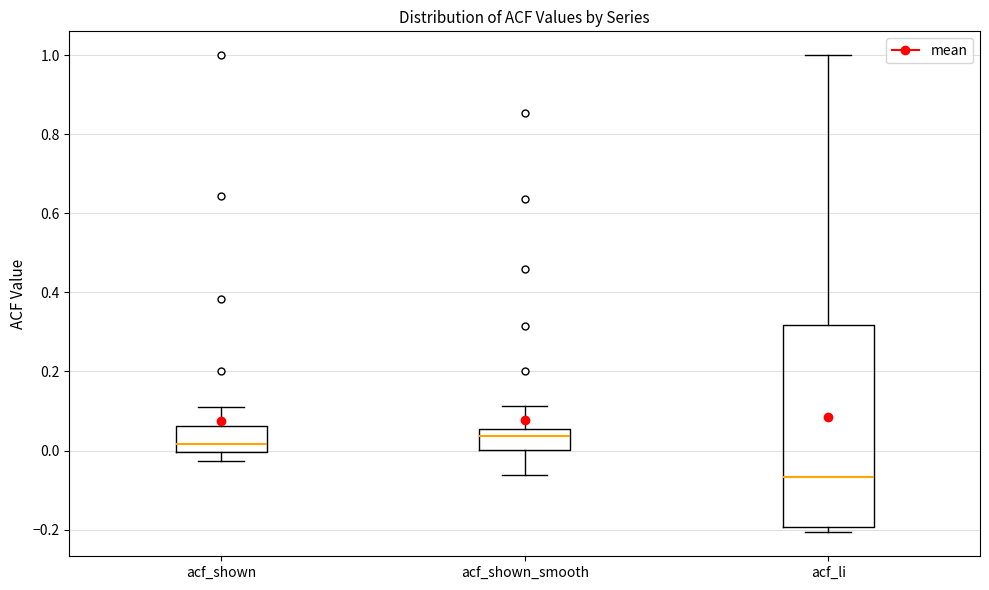

Reading left to right, read every box against the y-axis: the position of its median line, the range the box covers, and the ends of its whiskers. The values are not printed on the chart, so give them approximately, as read against the axis.

acf_shown: median 0.02, box 0.00 to 0.06, whiskers -0.02 to 0.12
acf_shown_smooth: median 0.04, box 0.00 to 0.06, whiskers -0.06 to 0.12
acf_li: median -0.06, box -0.20 to 0.32, whiskers -0.20 (just below the box's lower edge) to 1.00